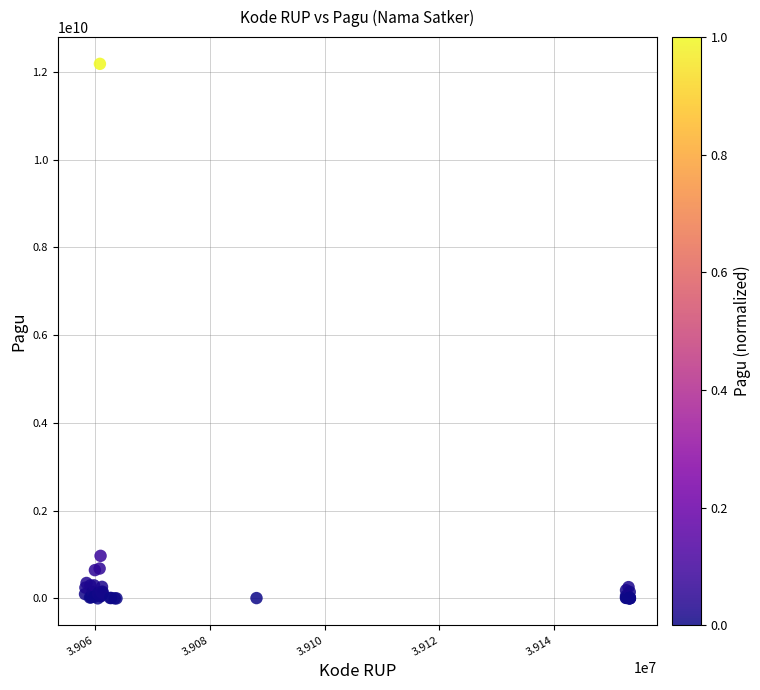

What Y value in the scatter plot is closest to 6092566000?

971640000